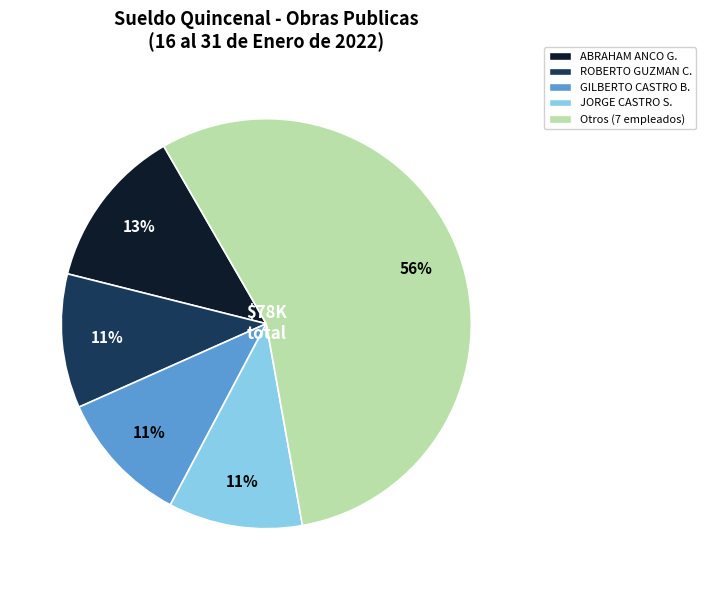

To the nearest percent, what is the average slice percentage?

20%